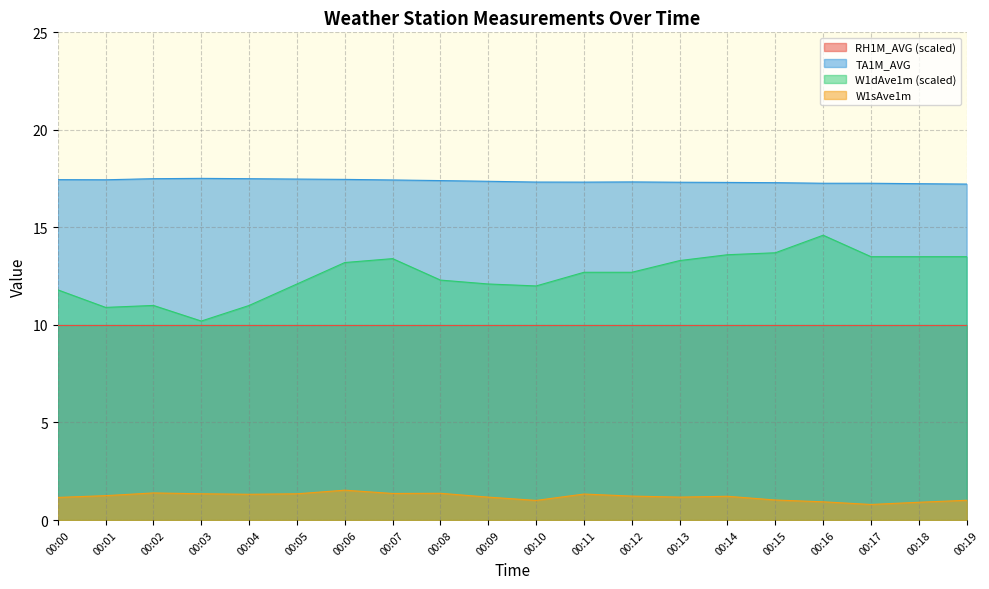

At which category is the sum across all series the highest?

00:16